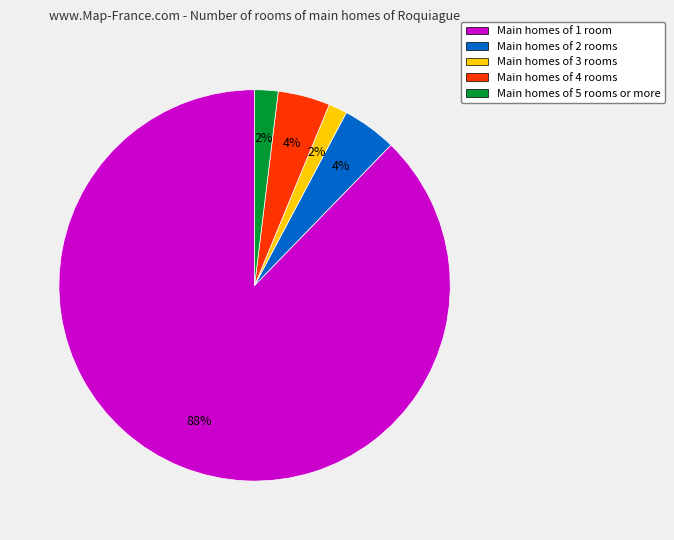

Which category has the biggest portion of the pie?

Main homes of 1 room